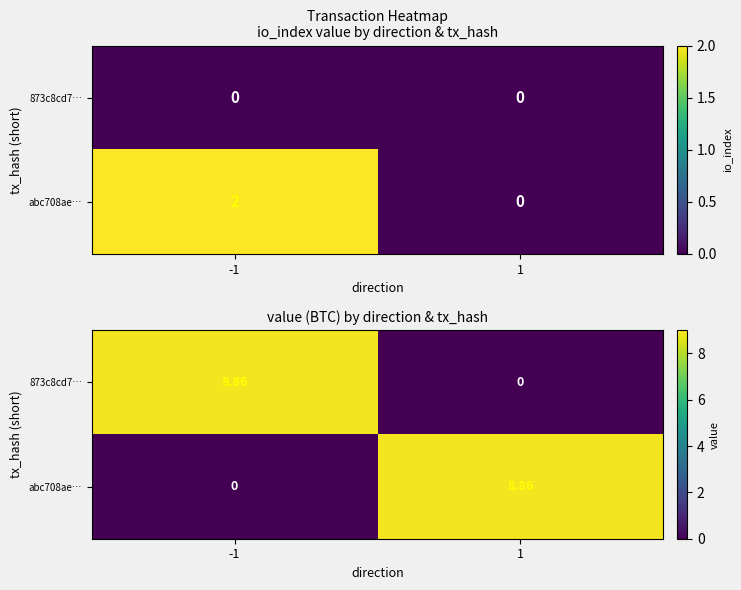

What is the average value of the abc708ae… series?

4.4